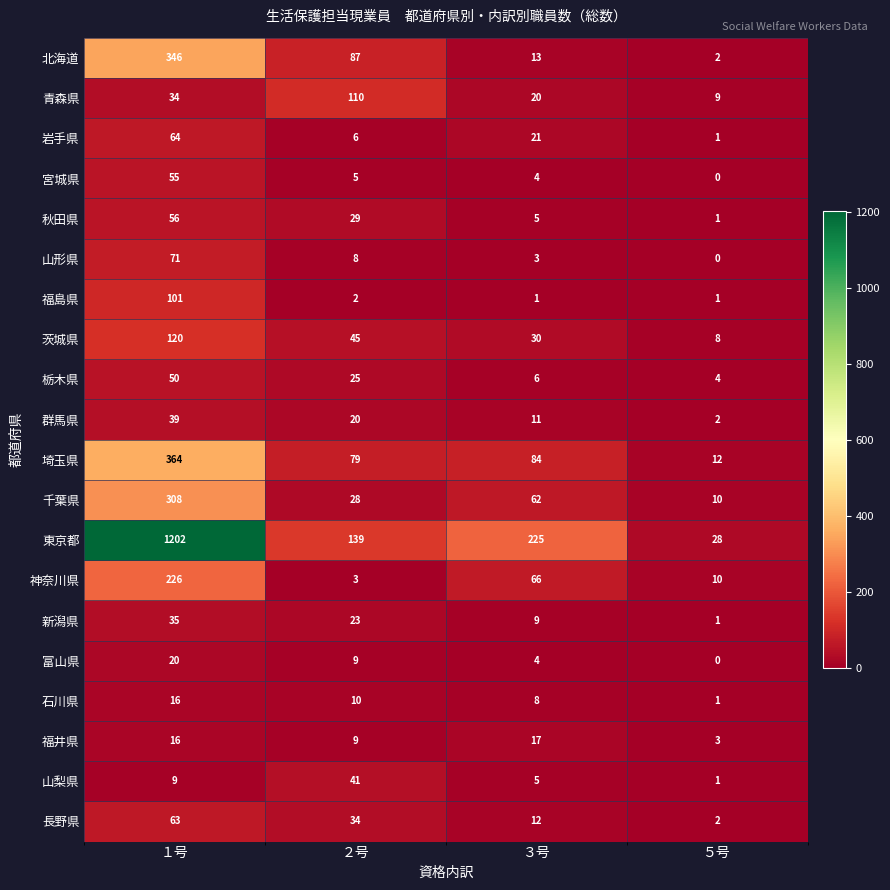

At which label is 福井県 closest to 10?

２号